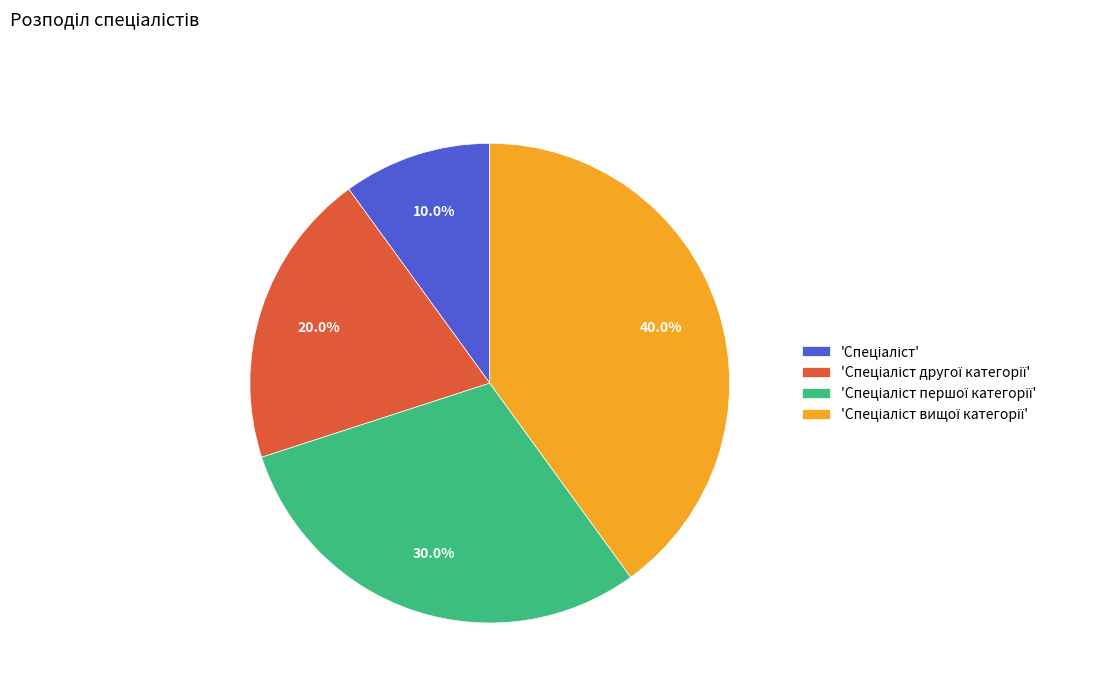

Count the number of slices in the pie.

4